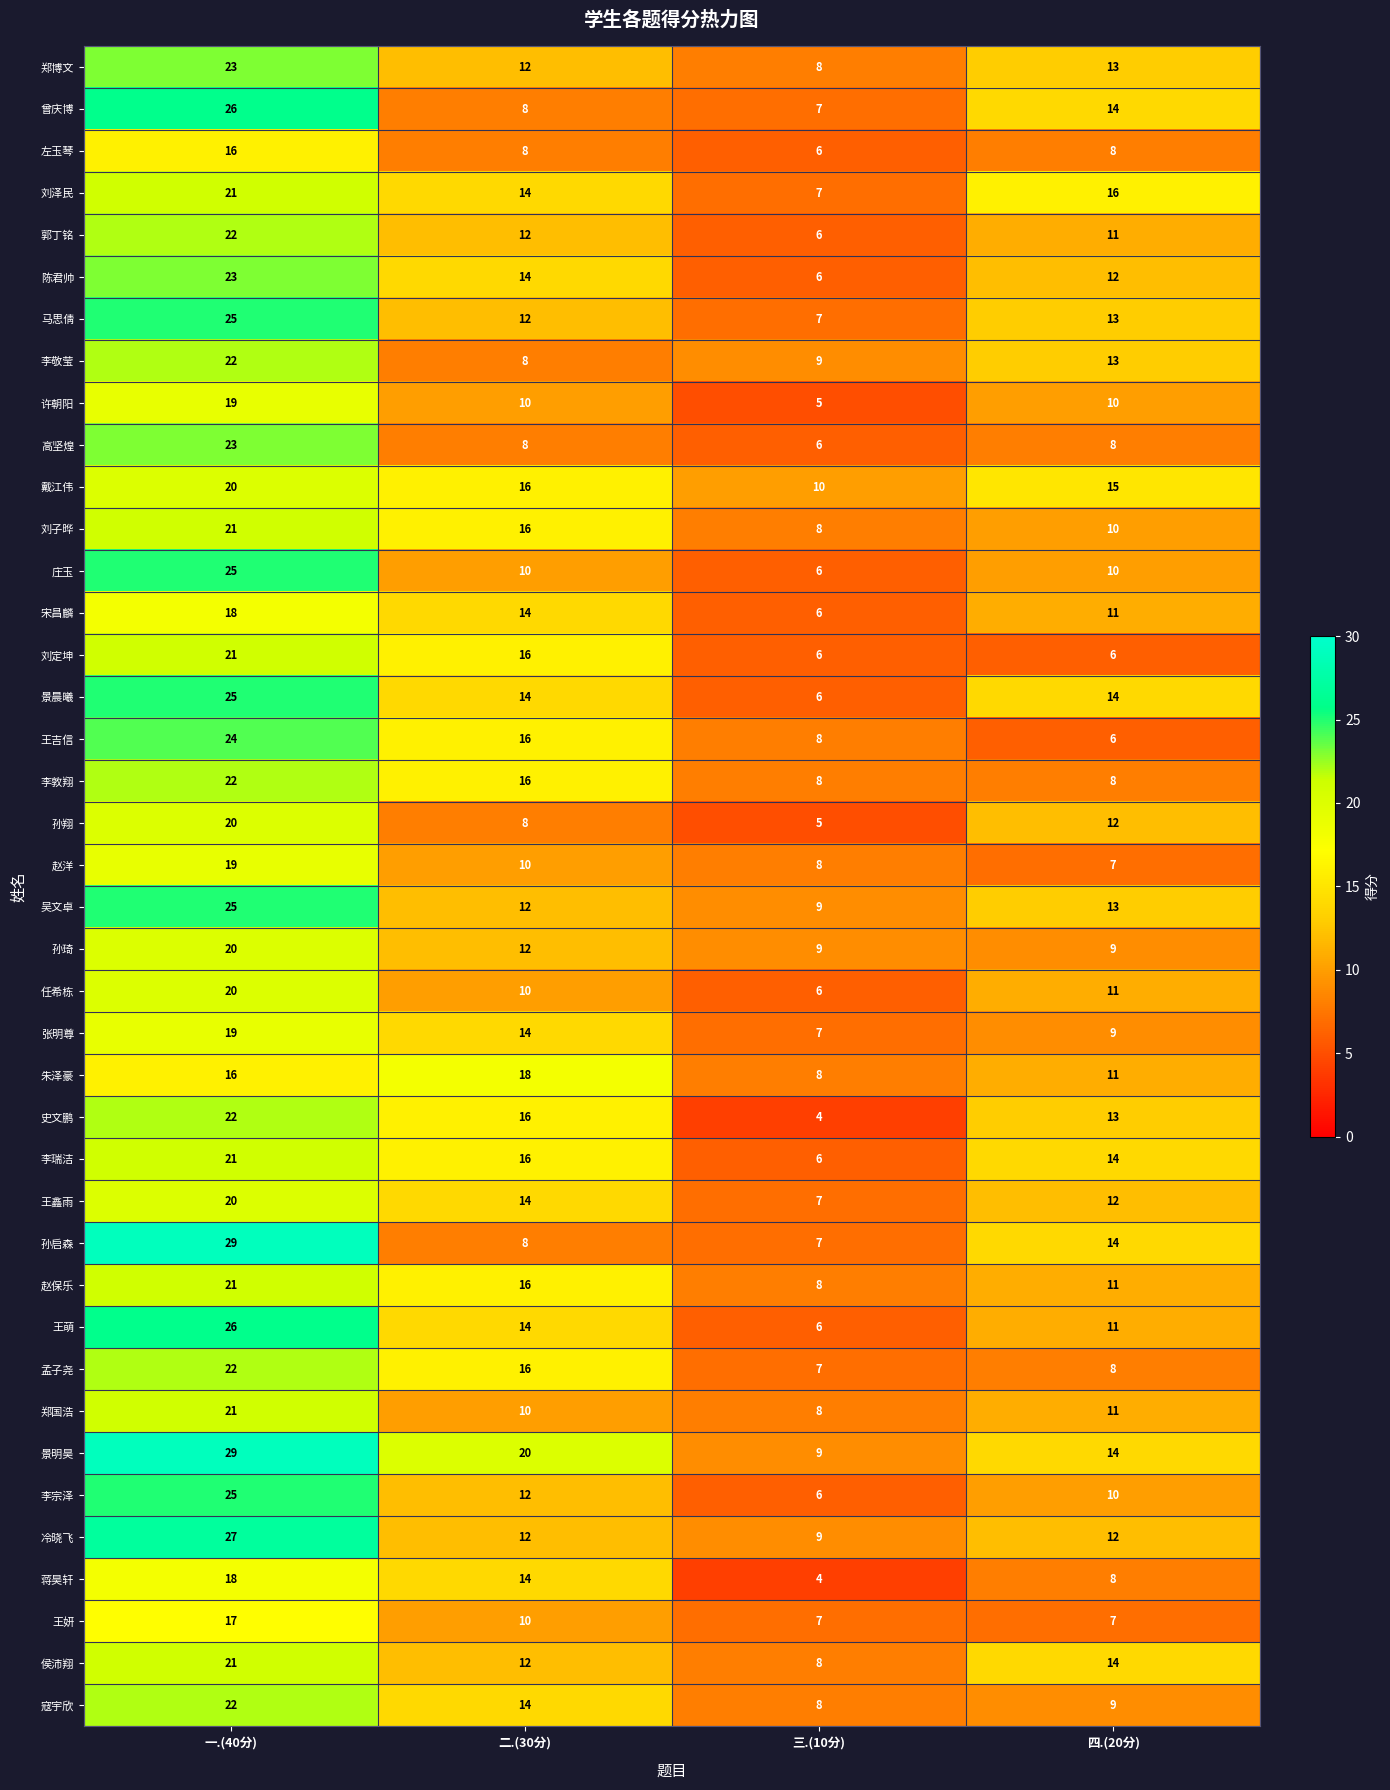

Count the 景明昊 values in the range 14 to 29.

3